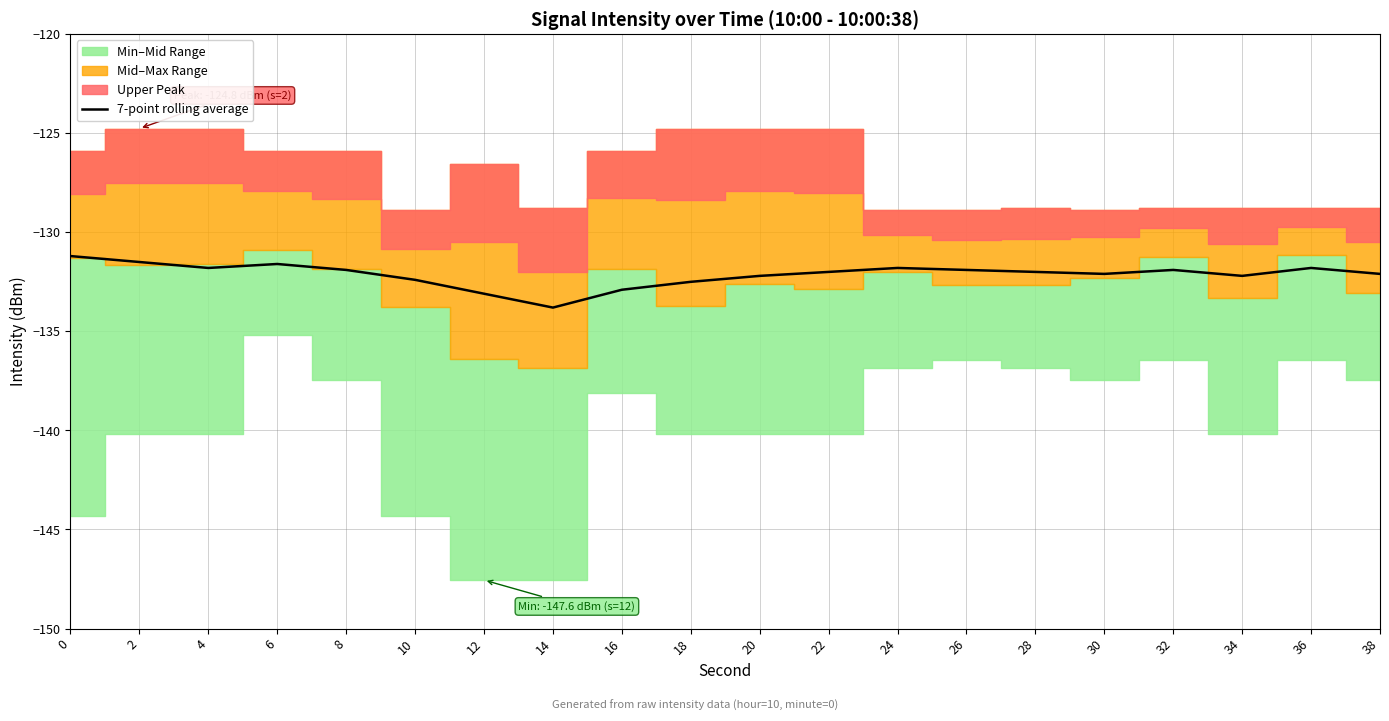

Reading left to right, extract all data points from this chart.

-131.2	-131.5	-131.8	-131.6	-131.9	-132.4	-133.1	-133.8	-132.9	-132.5	-132.2	-132.0	-131.8	-131.9	-132.0	-132.1	-131.9	-132.2	-131.8	-132.1